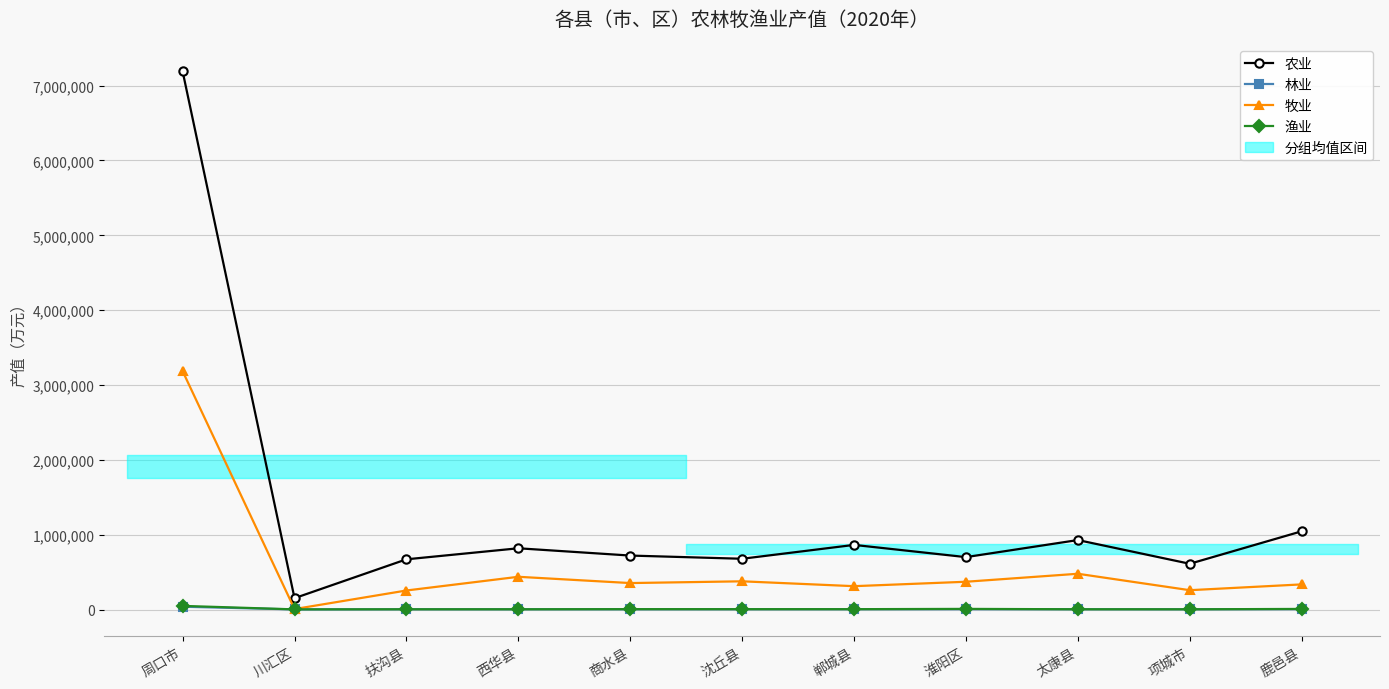

Which series has the widest spread of values?

农业